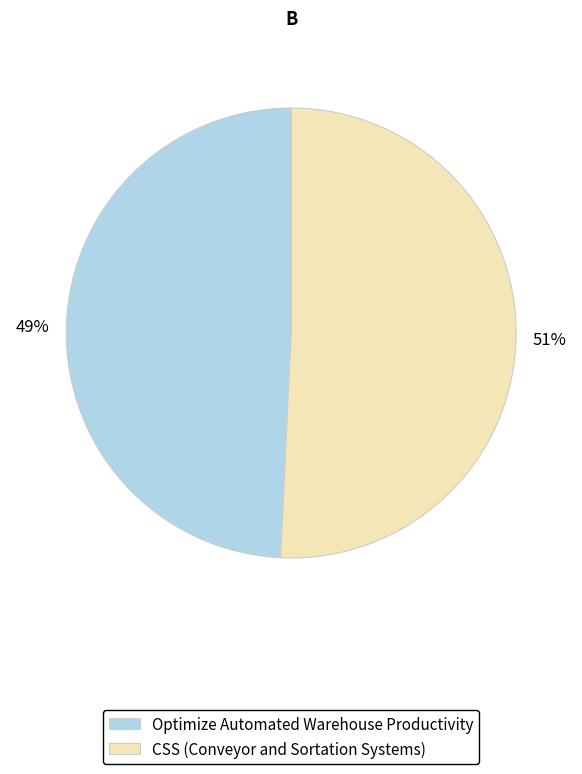

Which category has the biggest portion of the pie?

CSS (Conveyor and Sortation Systems)